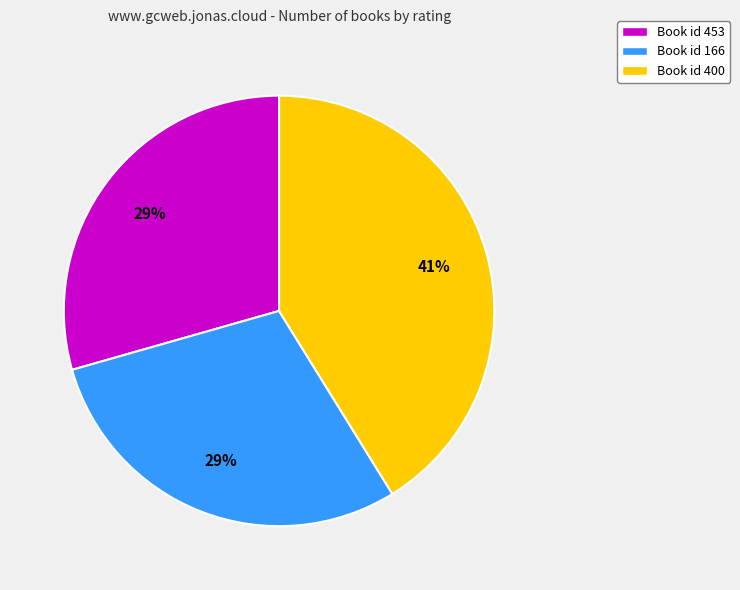

How many slices are in this pie chart?

3